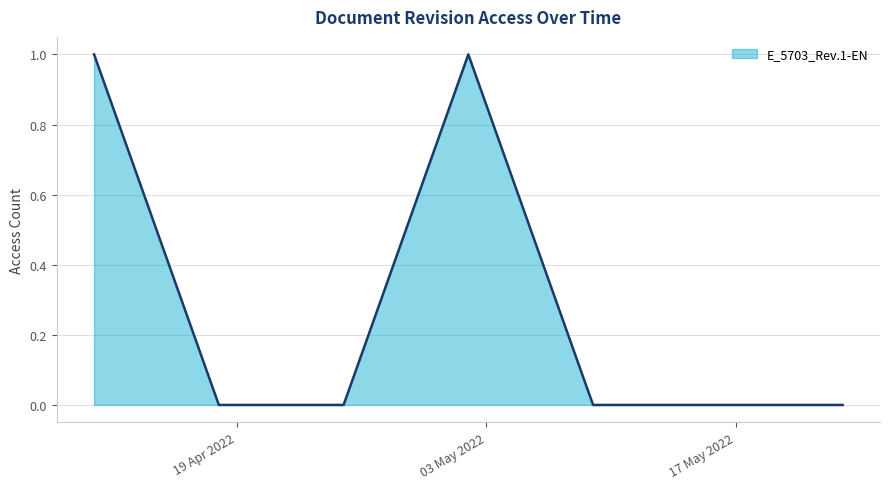

How many categories are shown in the chart?

7